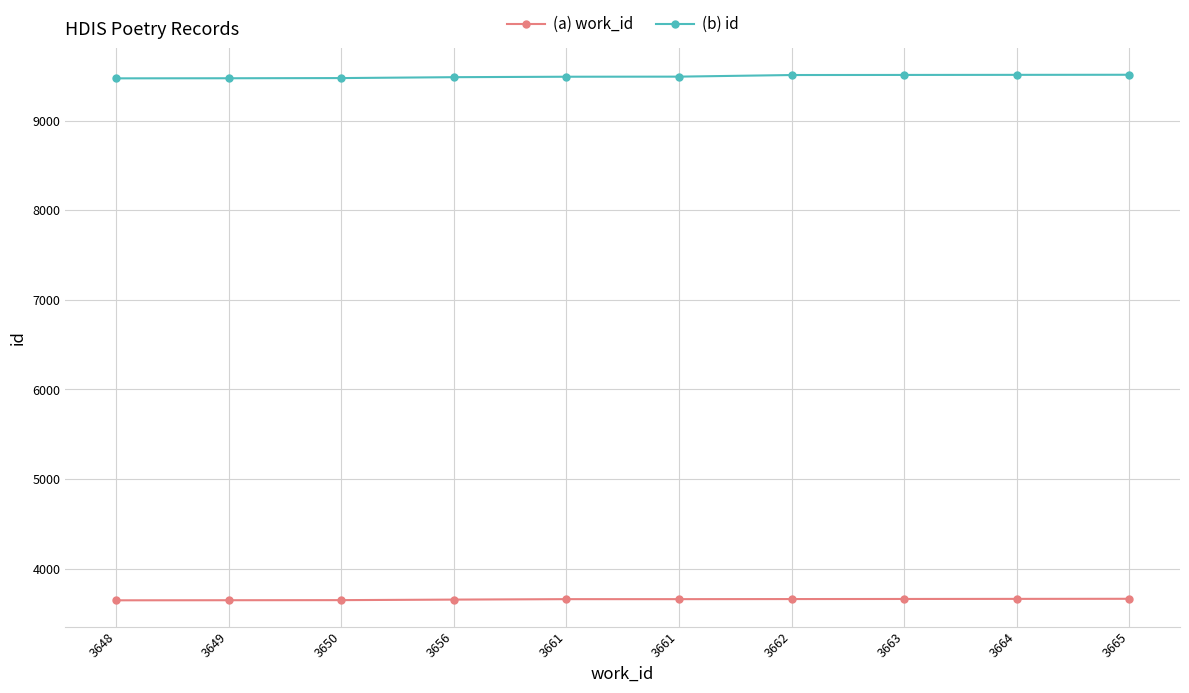

How many values in the (b) id series are below 9490?

5